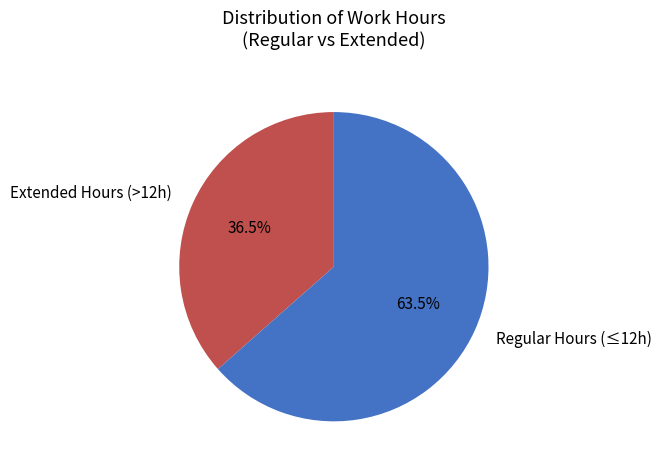

What is the largest slice in the pie chart?

Regular Hours (≤12h)